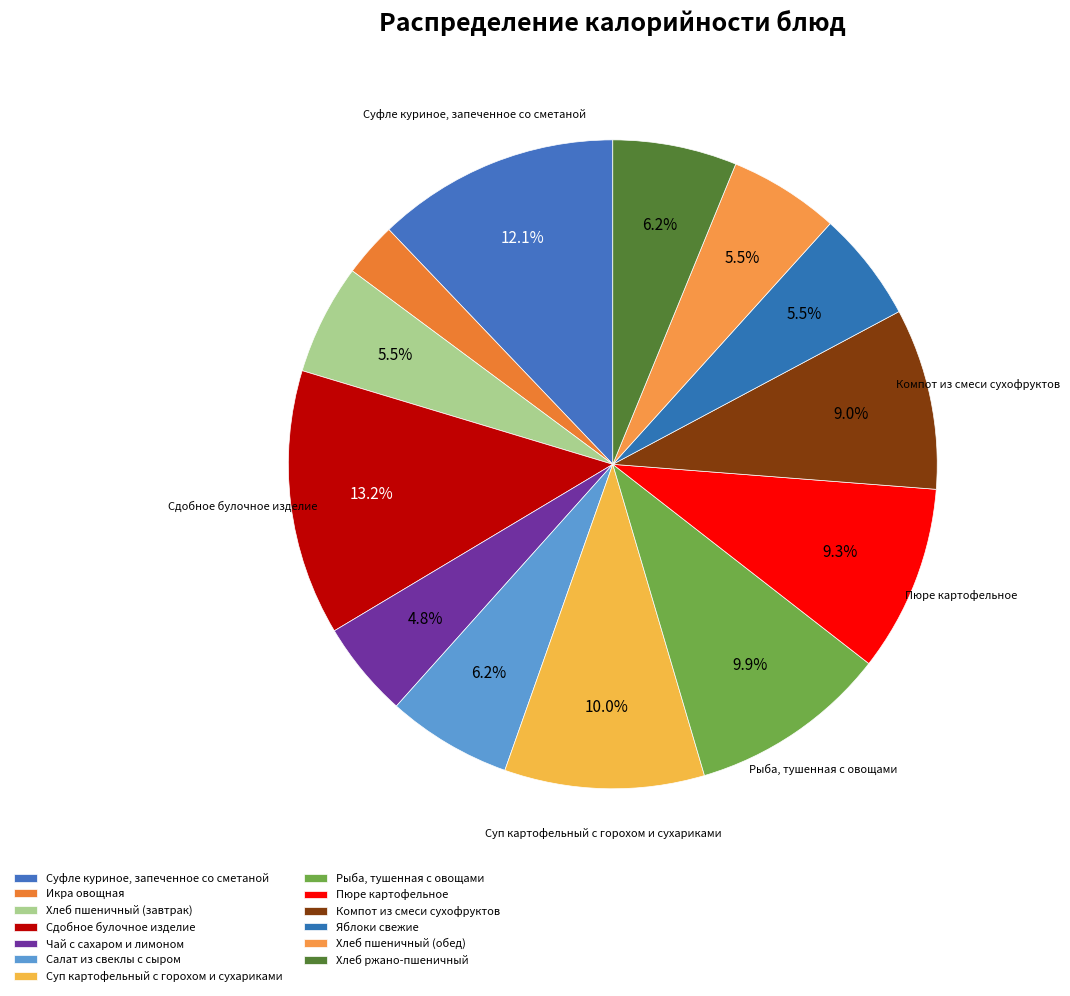

To the nearest percent, what is the difference between the largest and smallest slice percentages?

11%